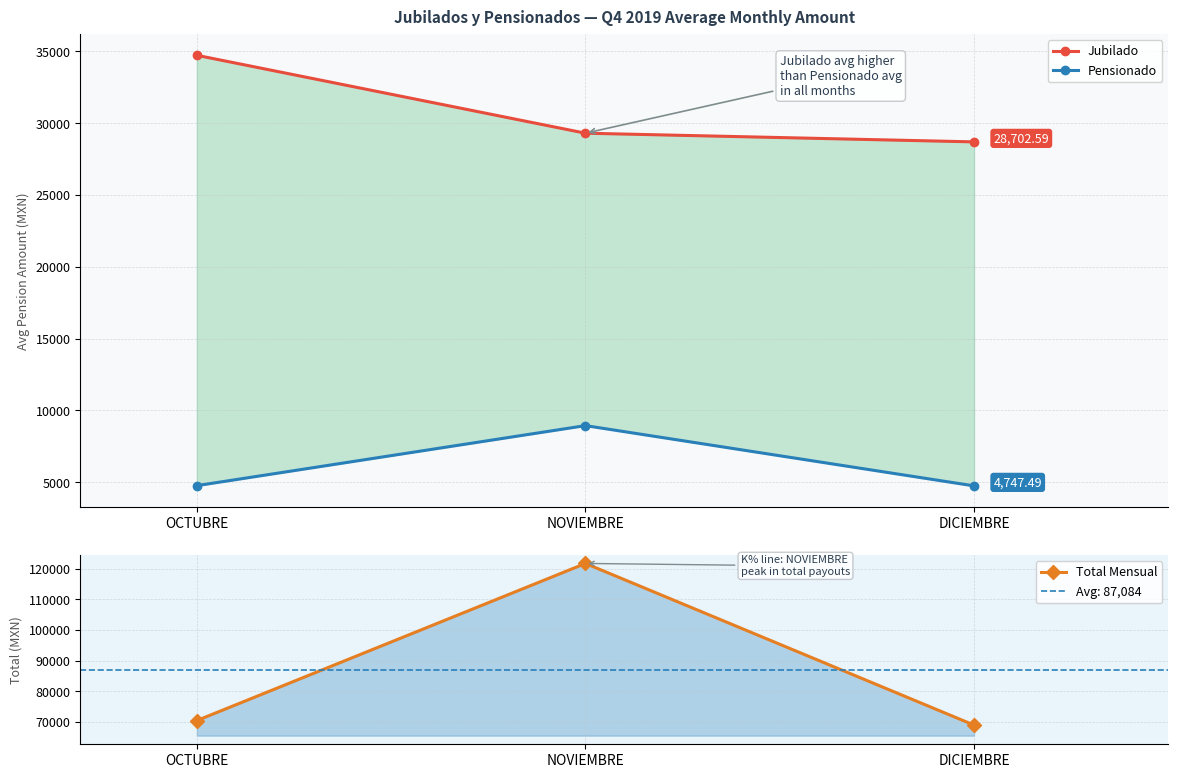

What is the total value across all series at OCTUBRE?

109997.5